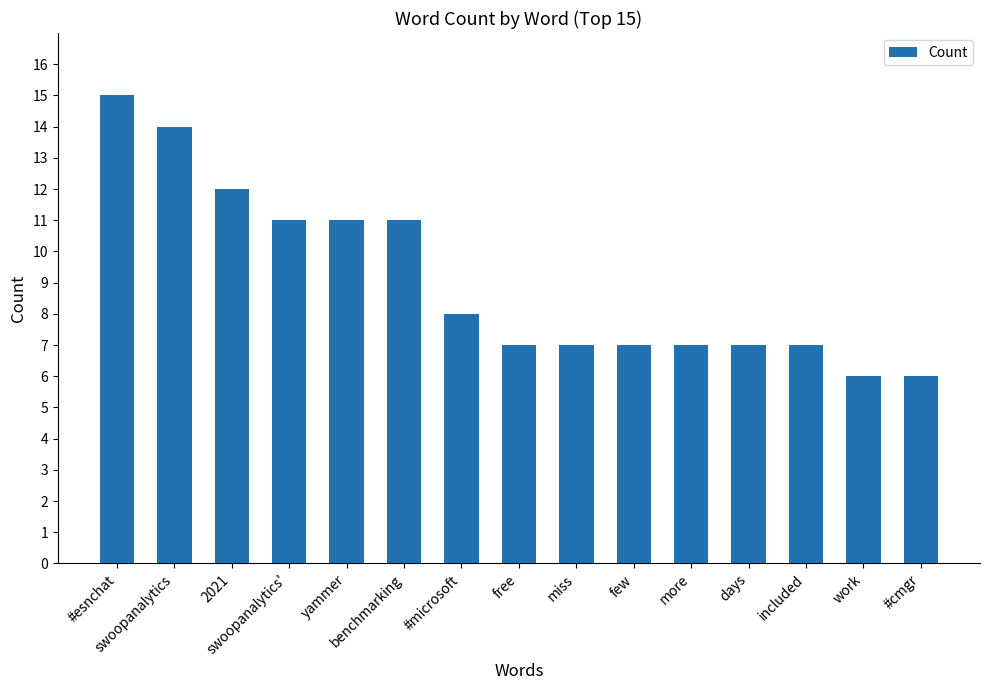

Where does the data first go above 7?

#esnchat